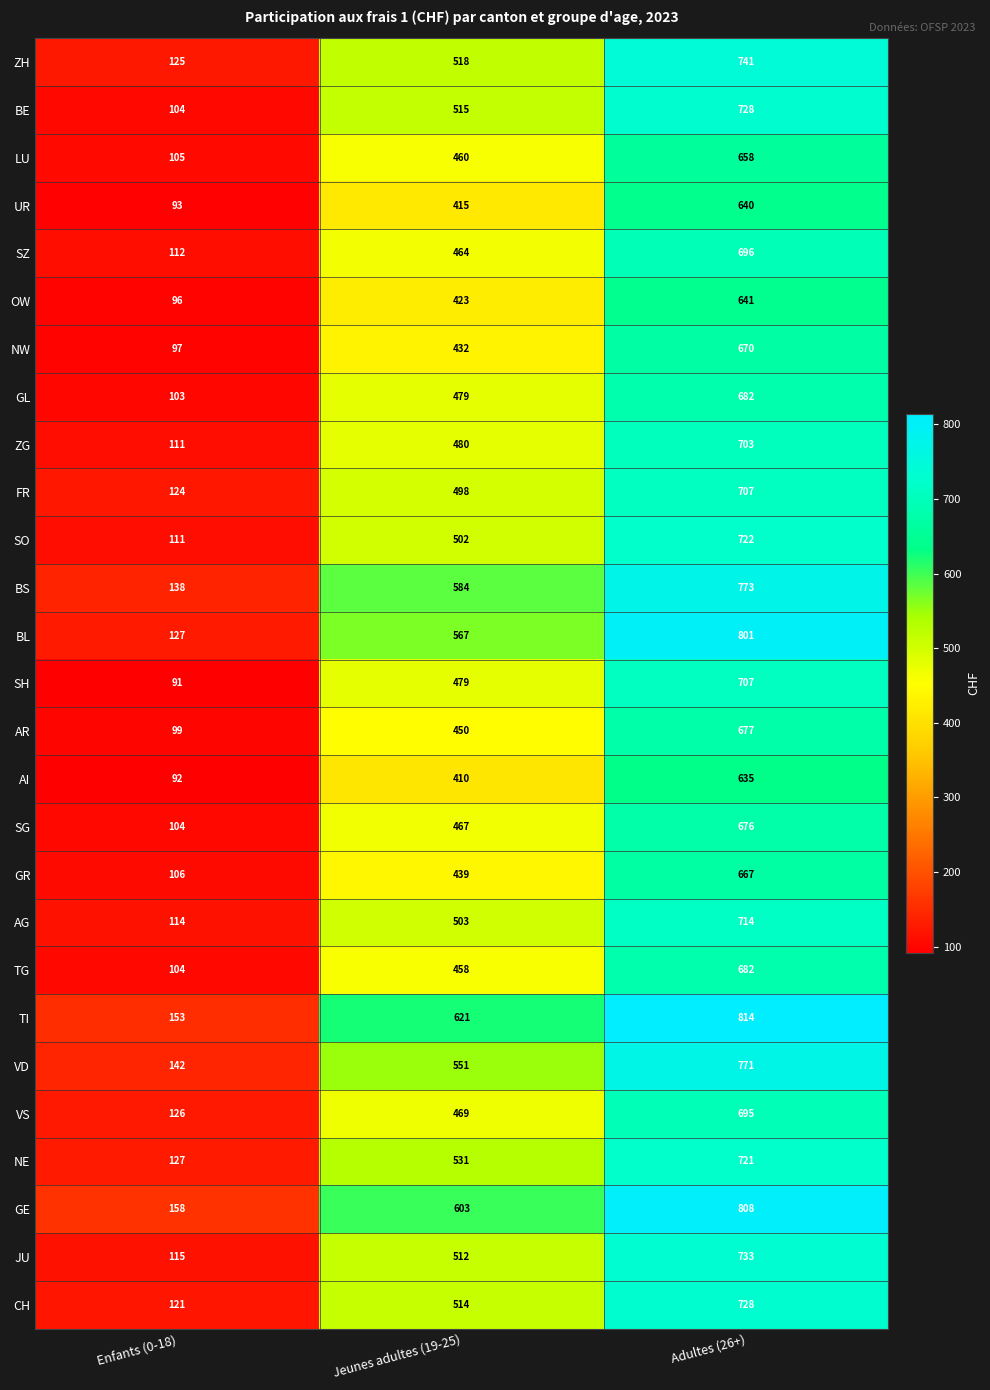

How many categories are shown in the chart?

3